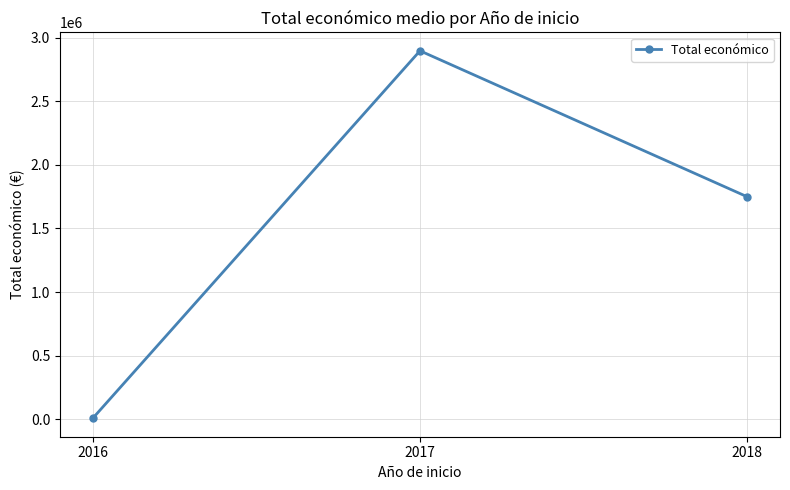

What is the difference between the second highest and minimum values?

1743209.0